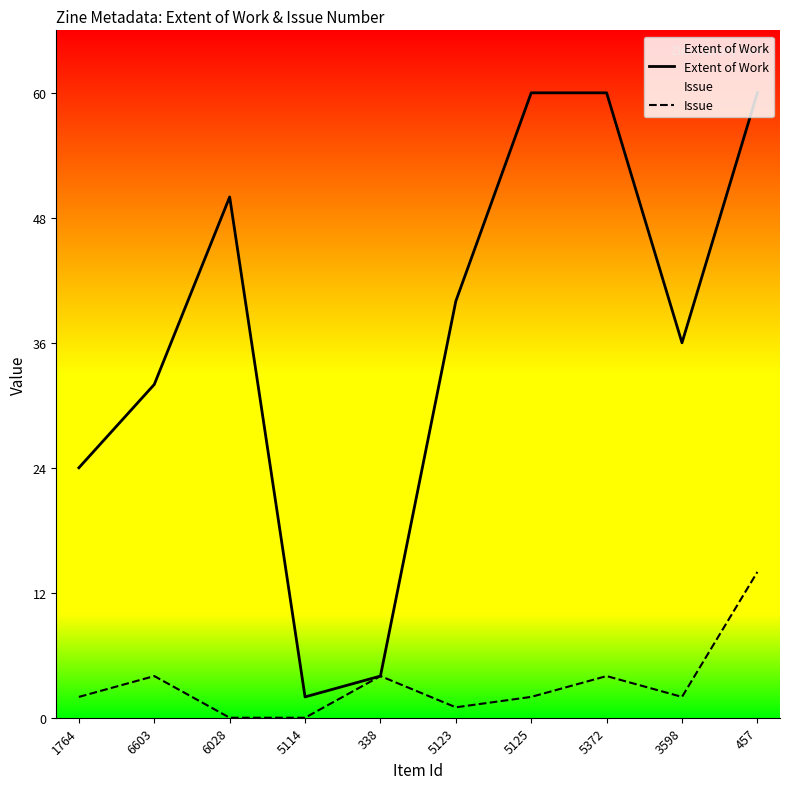

Reading left to right, list all the values displayed in this chart.

Extent of Work: 1764=24	6603=32	6028=50	5114=2	338=4	5123=40	5125=60	5372=60	3598=36	457=60
Issue: 1764=2	6603=4	6028=0	5114=0	338=4	5123=1	5125=2	5372=4	3598=2	457=14